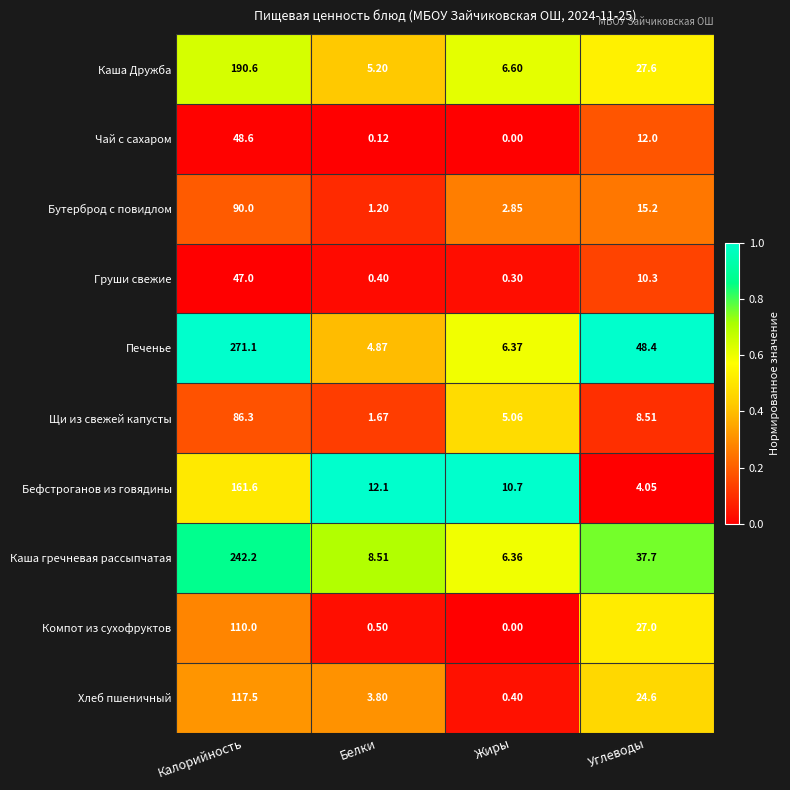

At how many categories does at least one series exceed 0?

4